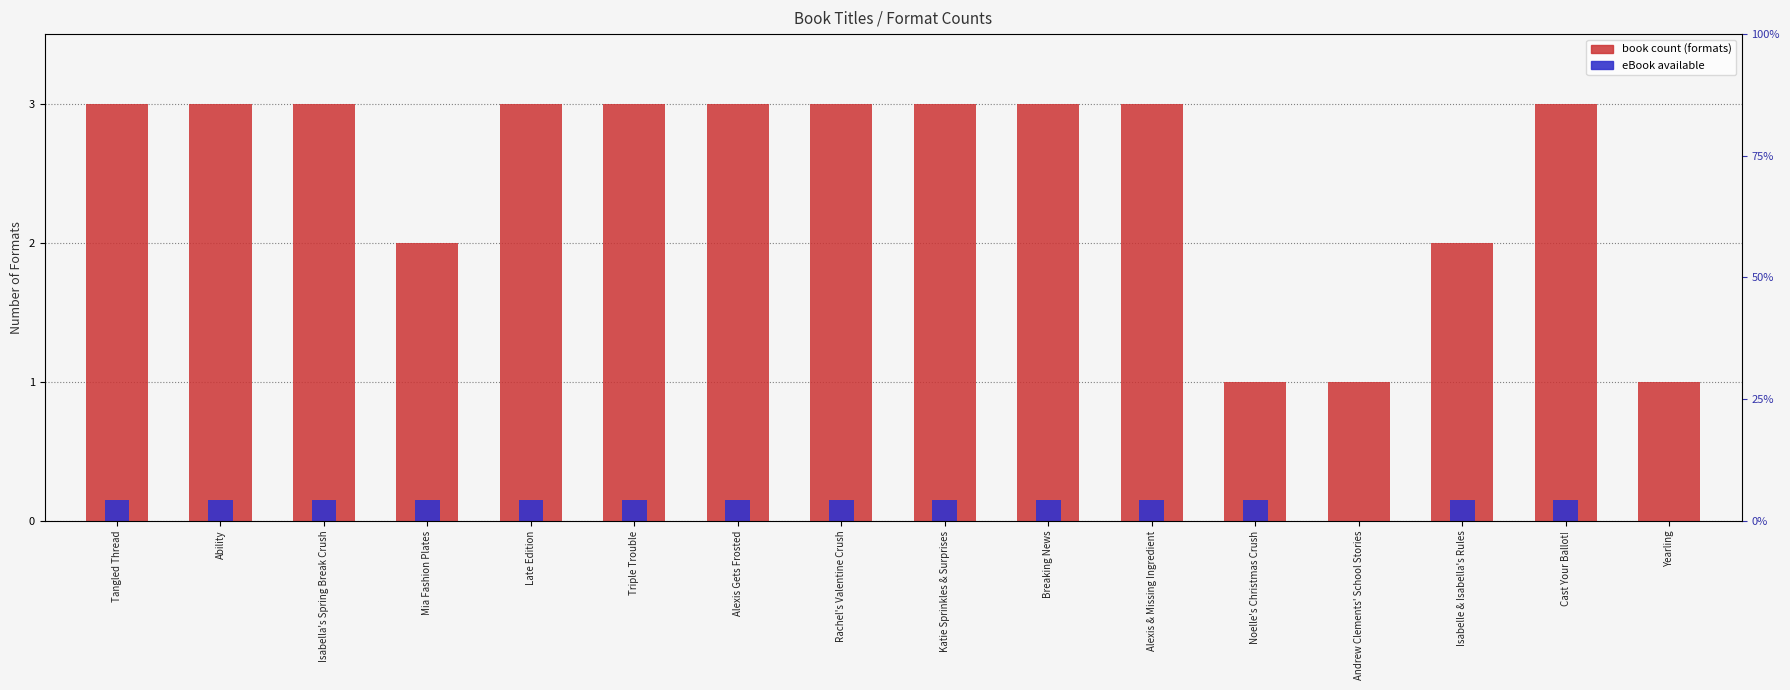

At Ability, list the series in order from largest to smallest.

Book Count (formats), eBook available